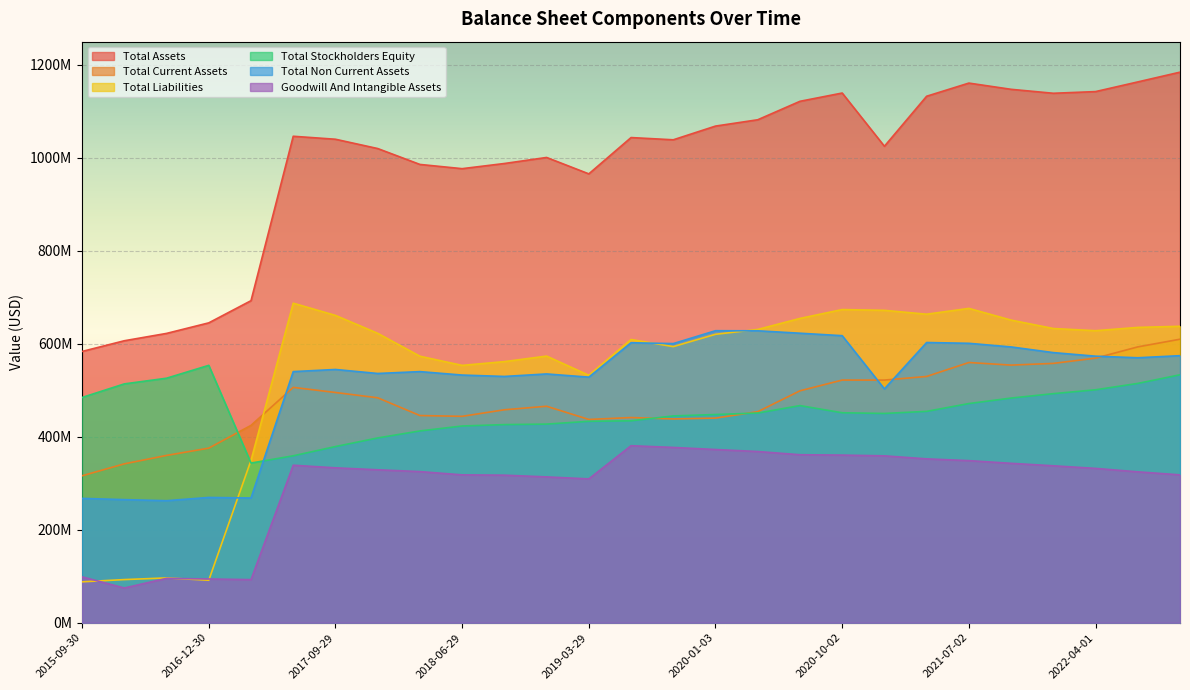

What position from the right is 2022-04-01?

3